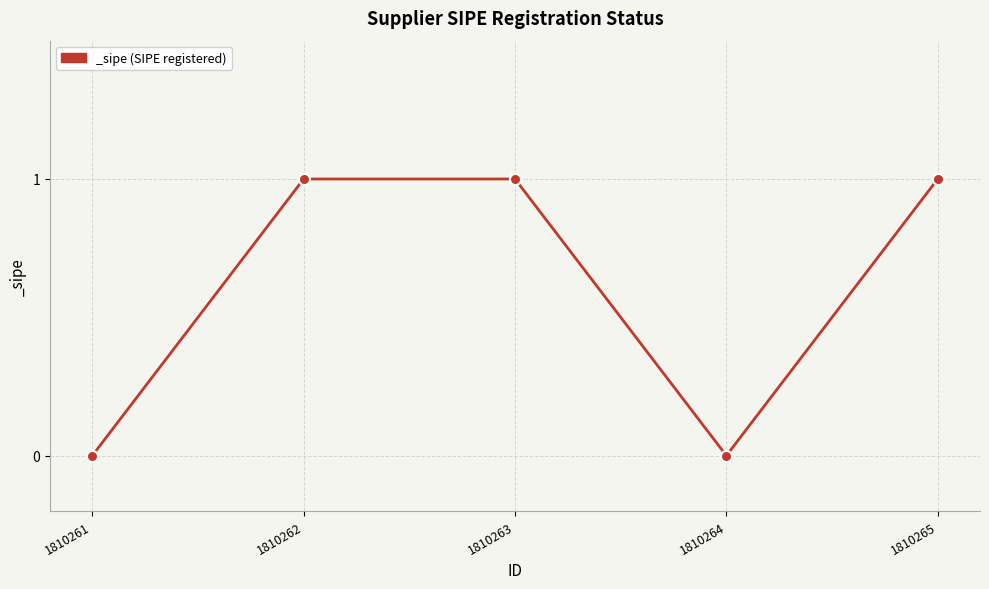

How many interior local valleys (lower than both neighbors) does the data have?

1